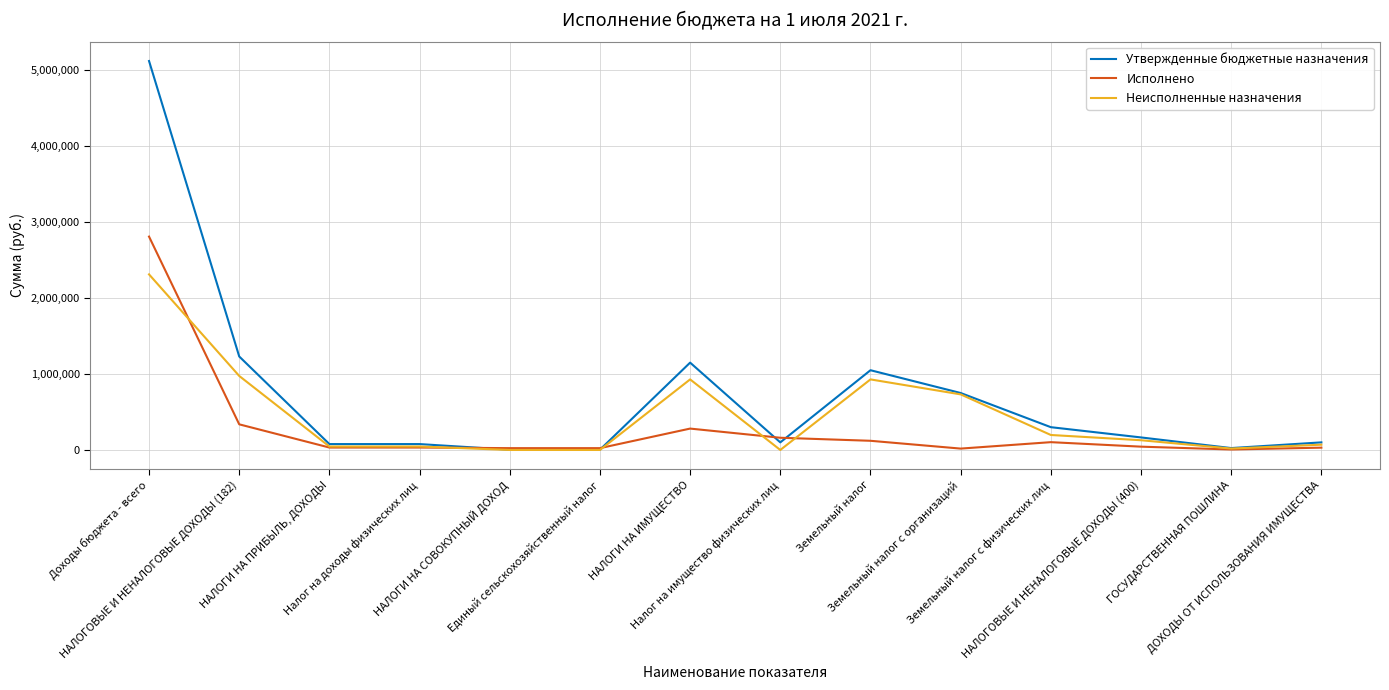

What is the maximum value shown in the chart?

5121234.3